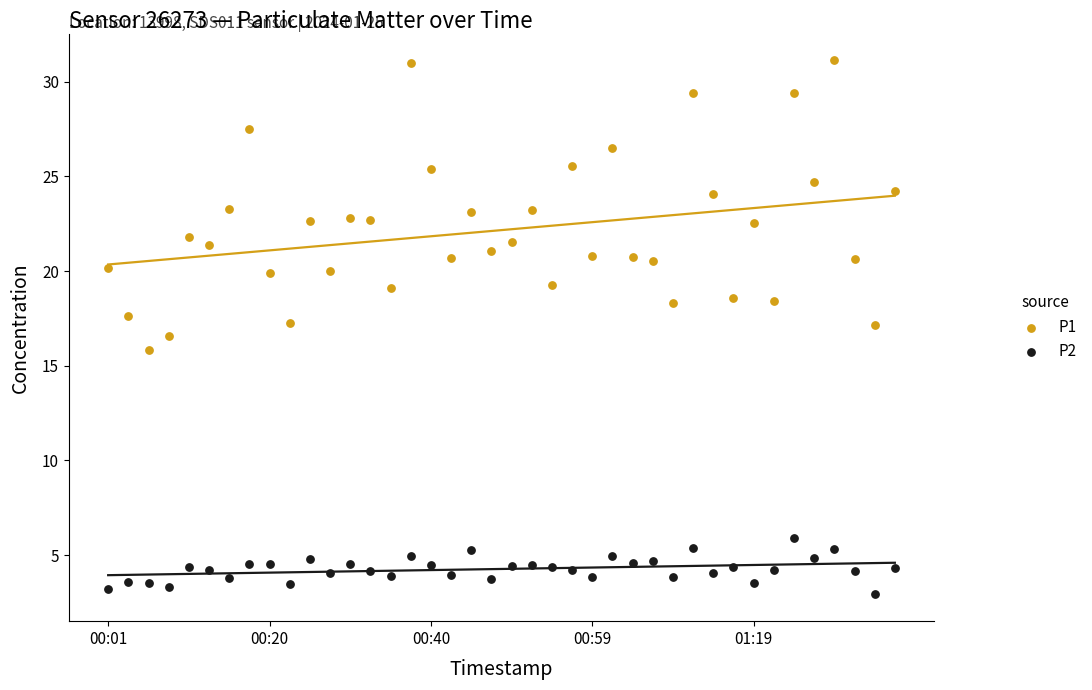

Which series has the largest Y range (max minus min)?

P1